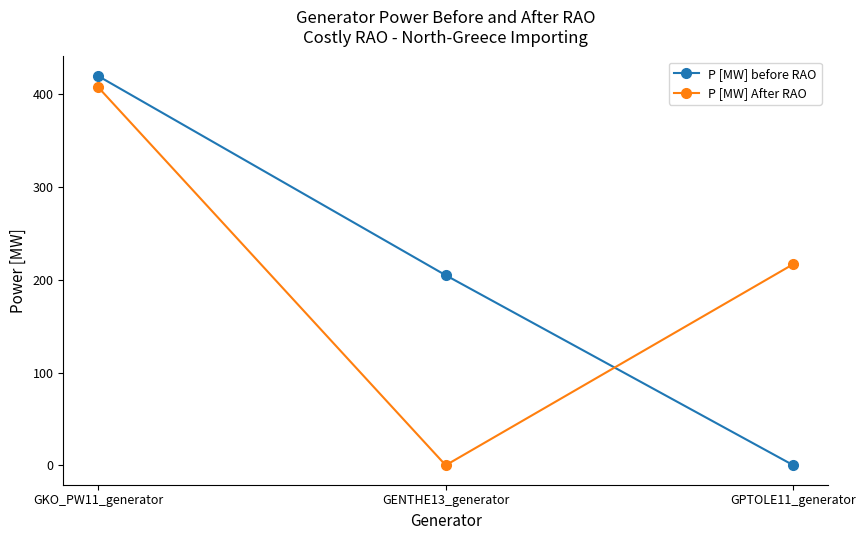

What is the difference between the P [MW] After RAO values at GENTHE13_generator and GPTOLE11_generator?

217